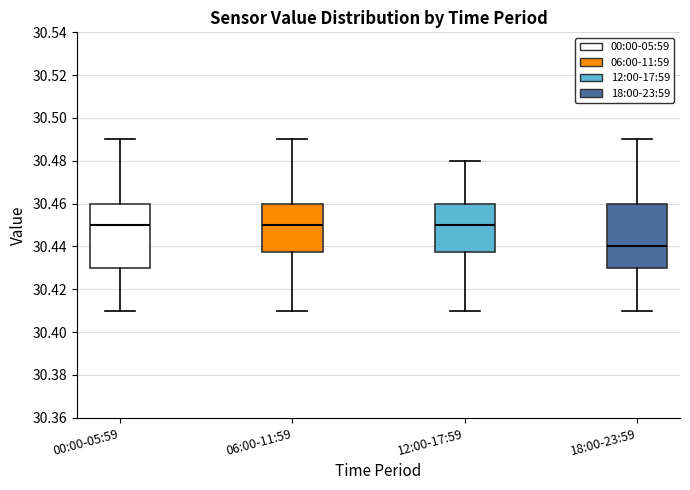

Where does the upper whisker of the box for 00:00-05:59 end on the y-axis? The values are not printed on the chart, so give them approximately, as read against the axis.

30.490